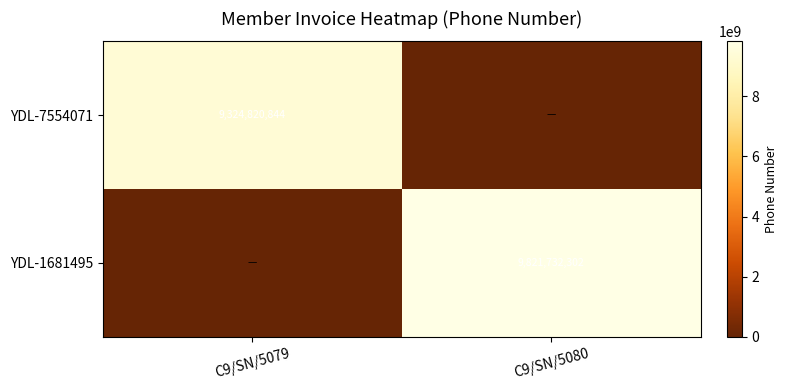

Which label corresponds to the smallest value in the chart?

C9/SN/5080